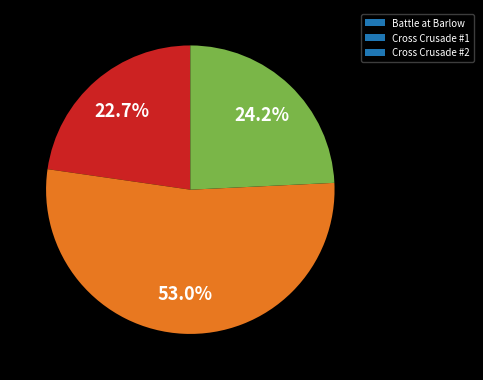

True or false: Battle at Barlow accounts for 35% of the total.

False